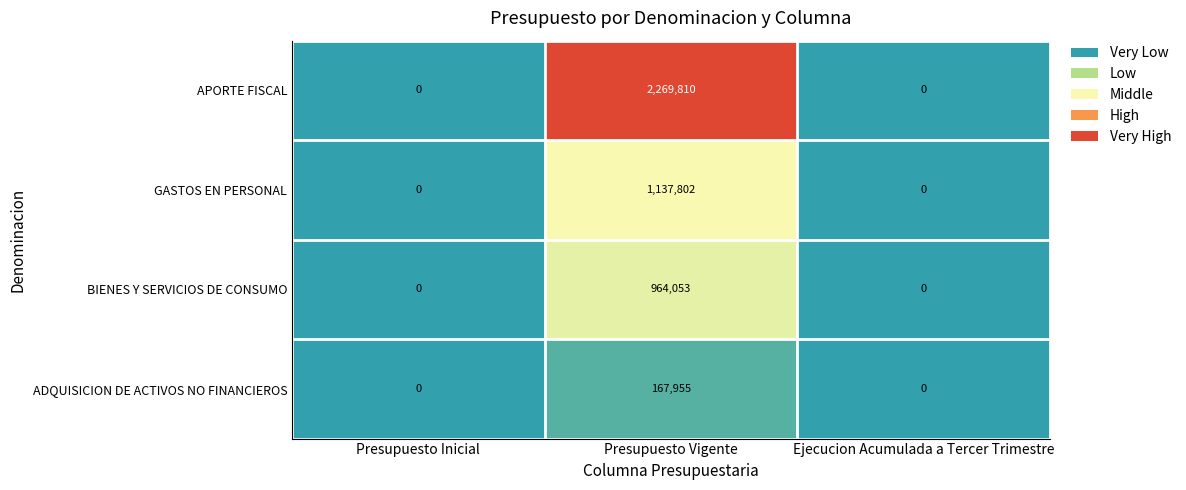

Is it true that BIENES Y SERVICIOS DE CONSUMO equals 519374 at Presupuesto Inicial?

False